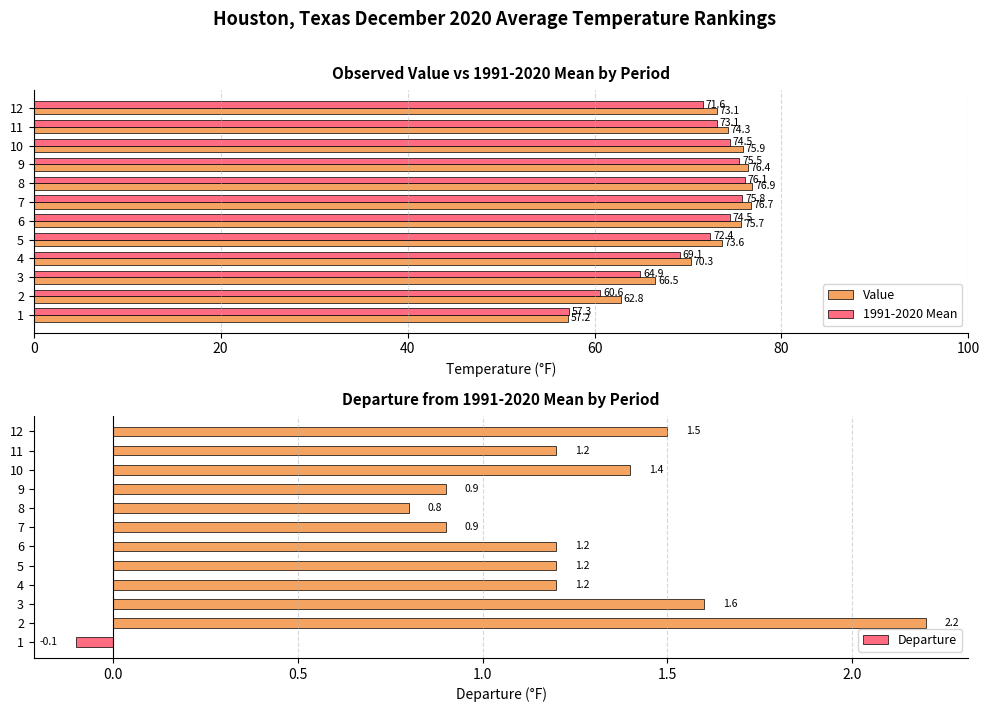

Rank the categories by Value value from highest to lowest.

8, 7, 9, 10, 6, 11, 5, 12, 4, 3, 2, 1